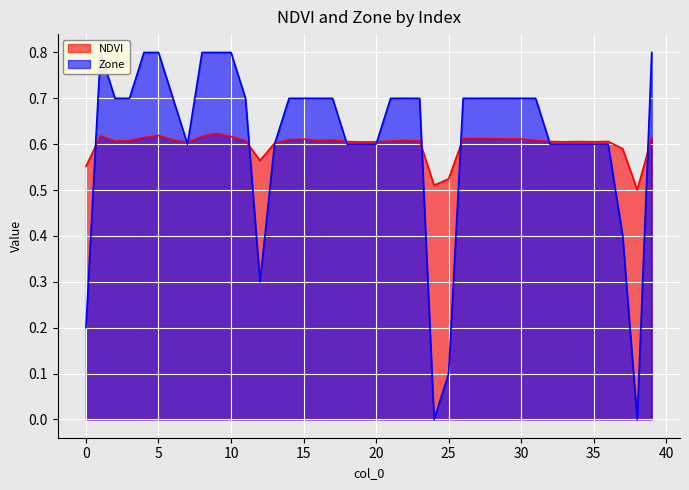

Rank the series at 20 from lowest to highest value.

Zone, NDVI